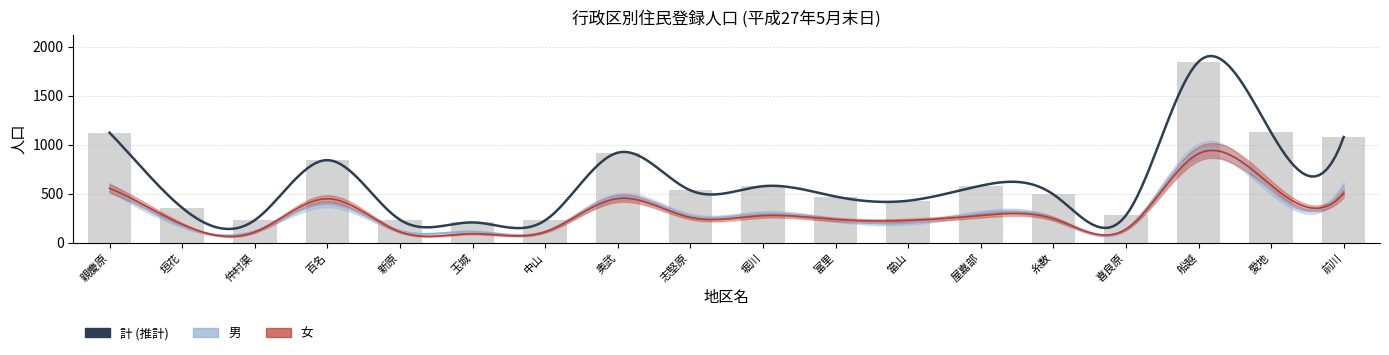

Which series has the largest total across all categories?

計